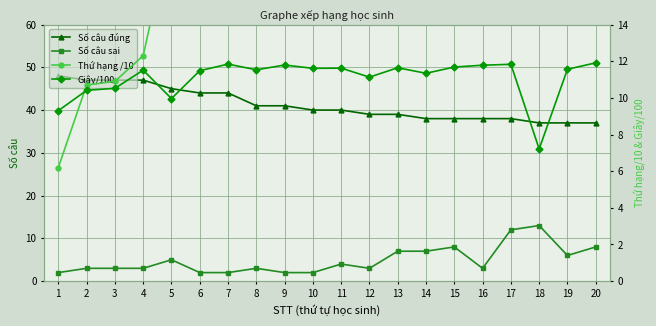

At how many categories does at least one series exceed 18?

20